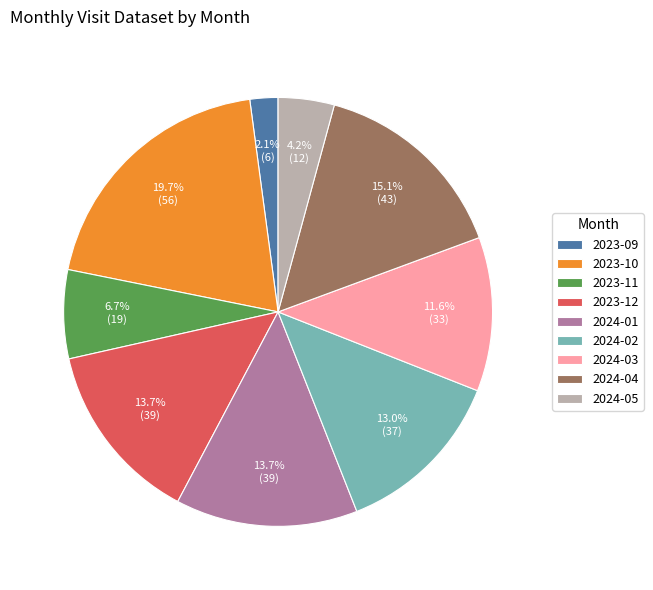

Is it true that 2024-03 is 12% of the pie?

True